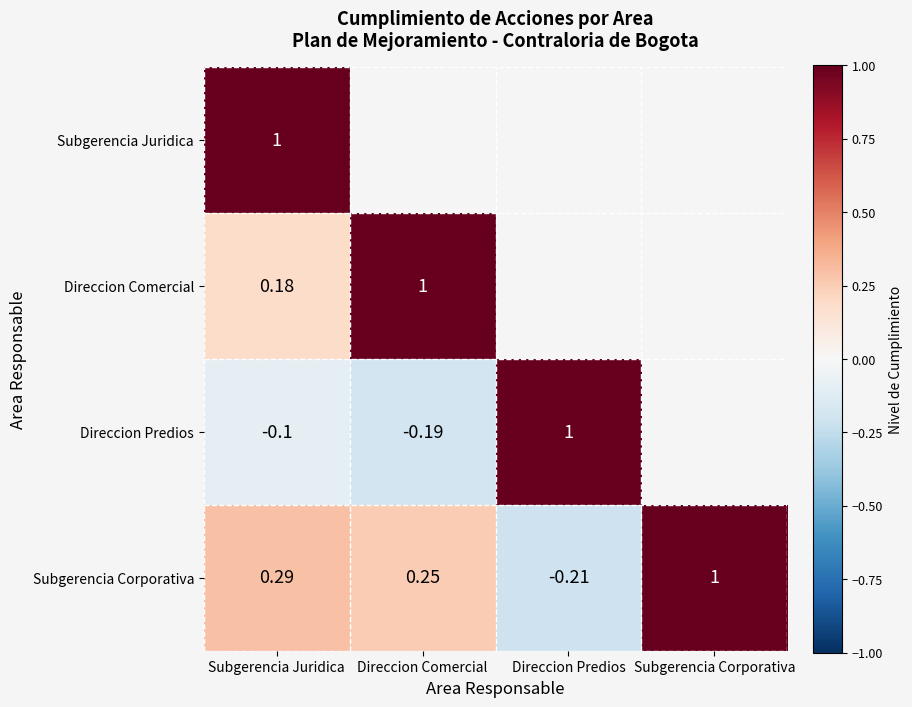

Is the value of Direccion Comercial at Direccion Comercial greater than the value of Direccion Predios at Subgerencia Juridica?

Yes